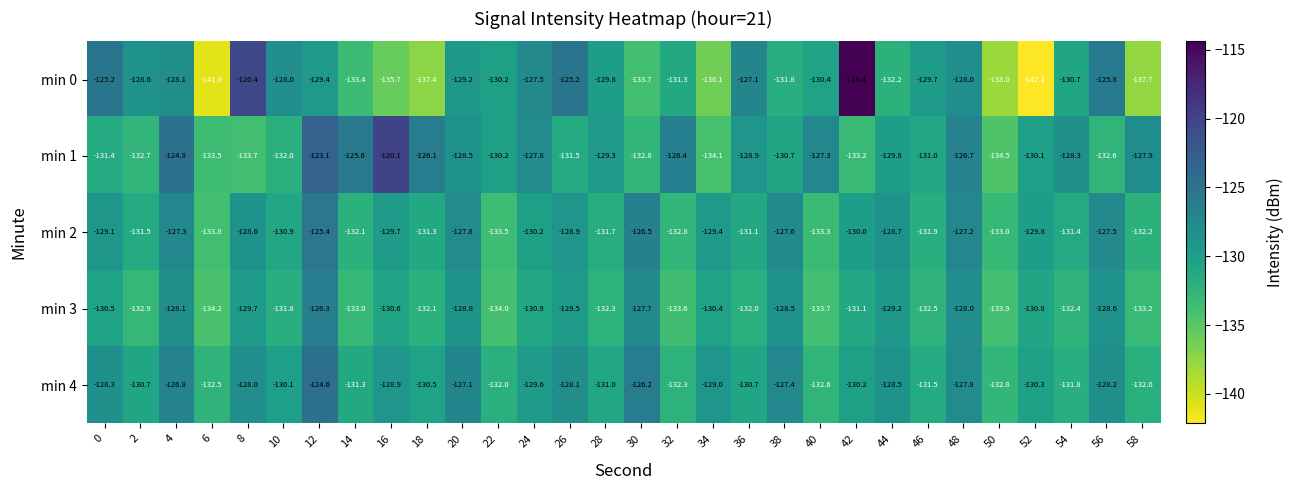

The min 1 series shows -126.1 at 18. True or false?

True